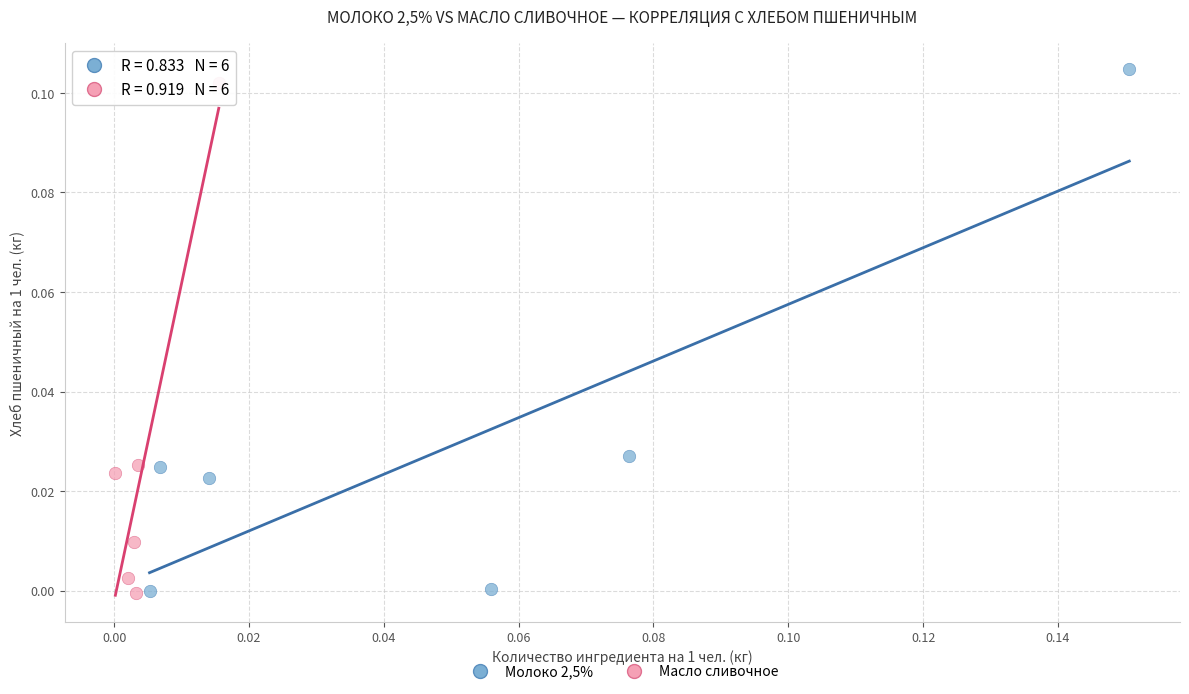

Which series has the largest Y range (max minus min)?

Молоко 2,5%